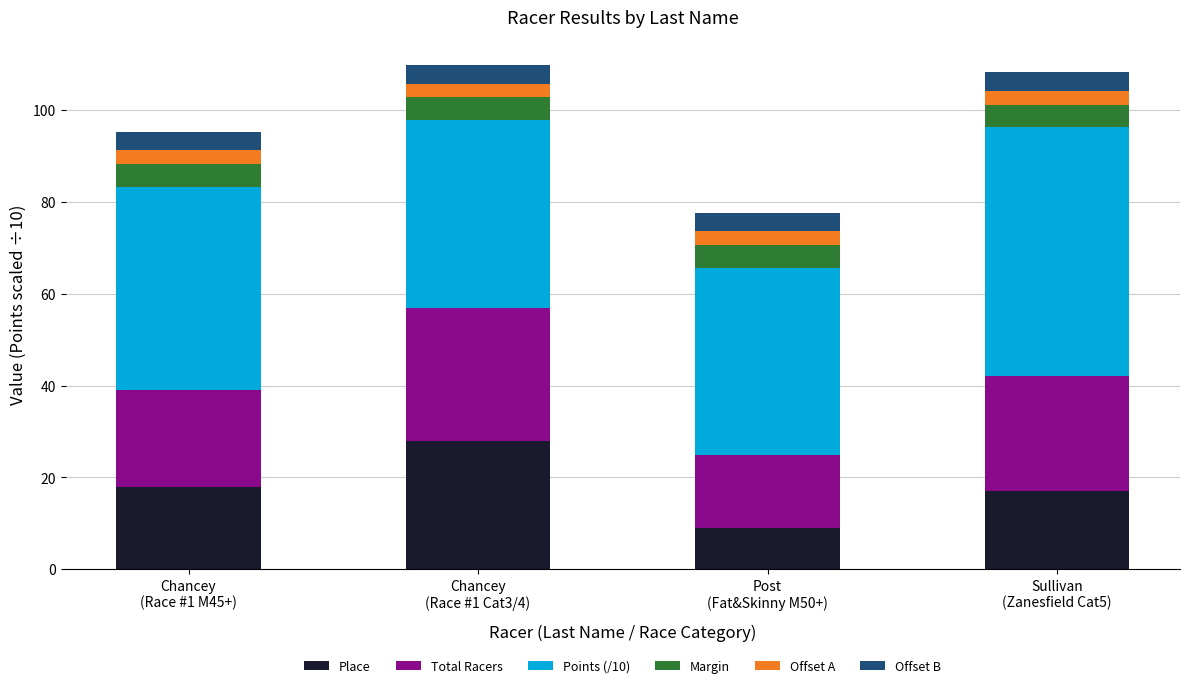

What is the minimum value for Place?

9.0